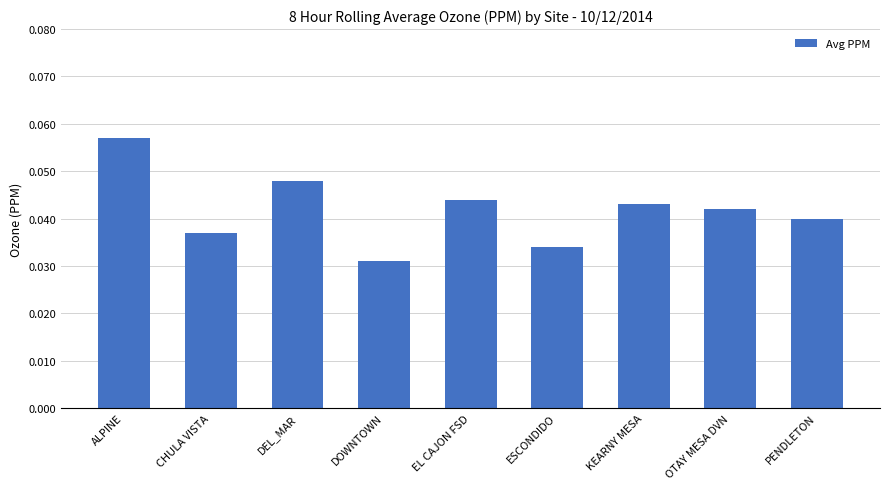

At which category does the chart reach its minimum across all series?

DOWNTOWN